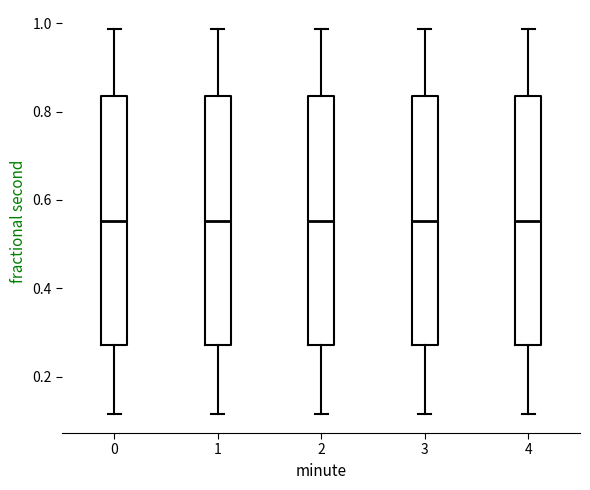

Reading left to right, read every box against the y-axis: the position of its median line, the range the box covers, and the ends of its whiskers. The values are not printed on the chart, so give them approximately, as read against the axis.

0: median 0.56, box 0.28 to 0.84, whiskers 0.12 to 0.98
1: median 0.56, box 0.28 to 0.84, whiskers 0.12 to 0.98
2: median 0.56, box 0.28 to 0.84, whiskers 0.12 to 0.98
3: median 0.56, box 0.28 to 0.84, whiskers 0.12 to 0.98
4: median 0.56, box 0.28 to 0.84, whiskers 0.12 to 0.98